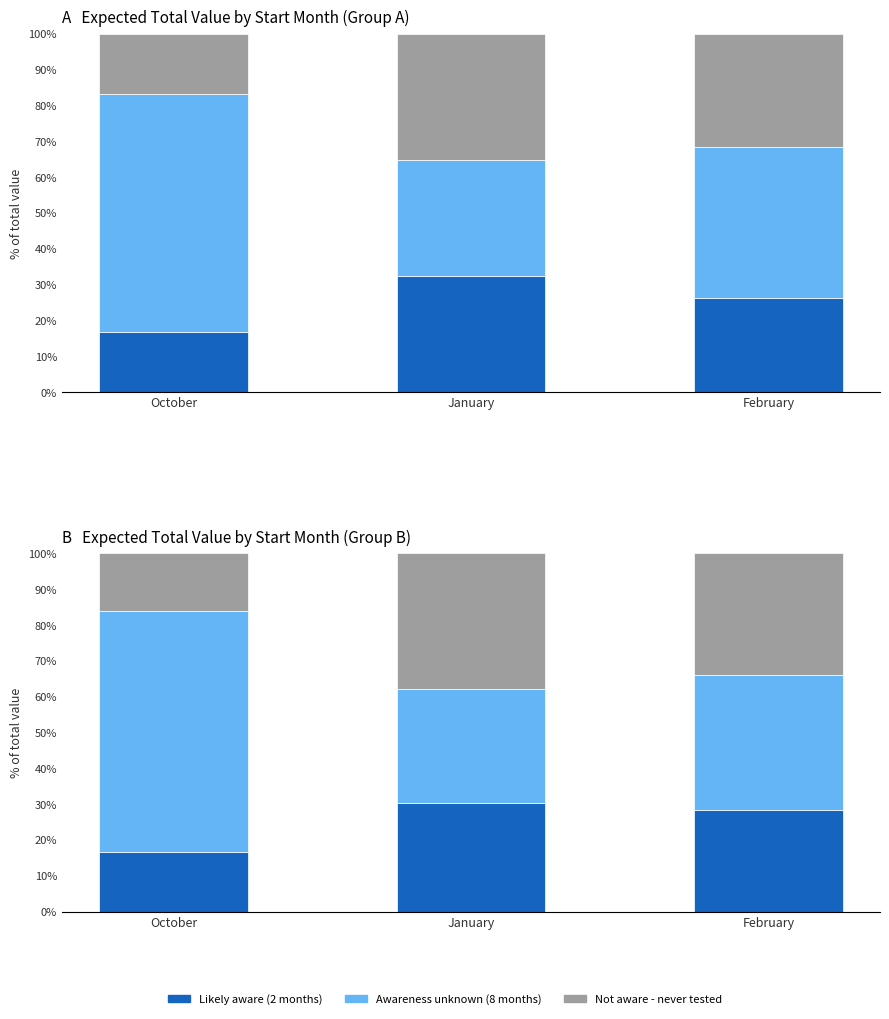

Are the bars horizontal?

No